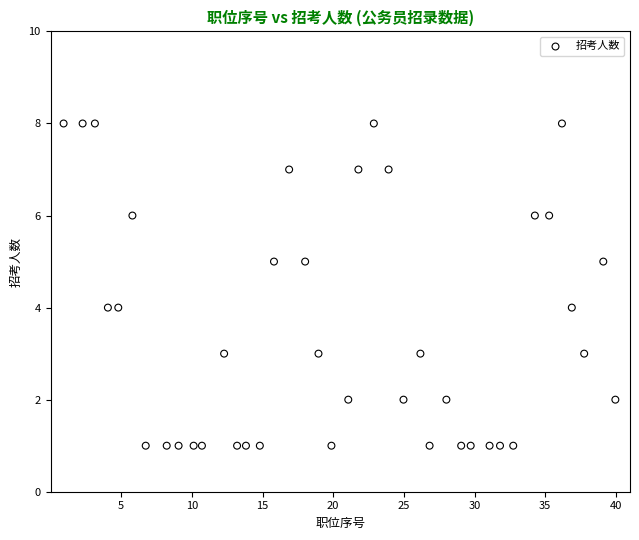

What is the range of Y values (max minus min)?

7